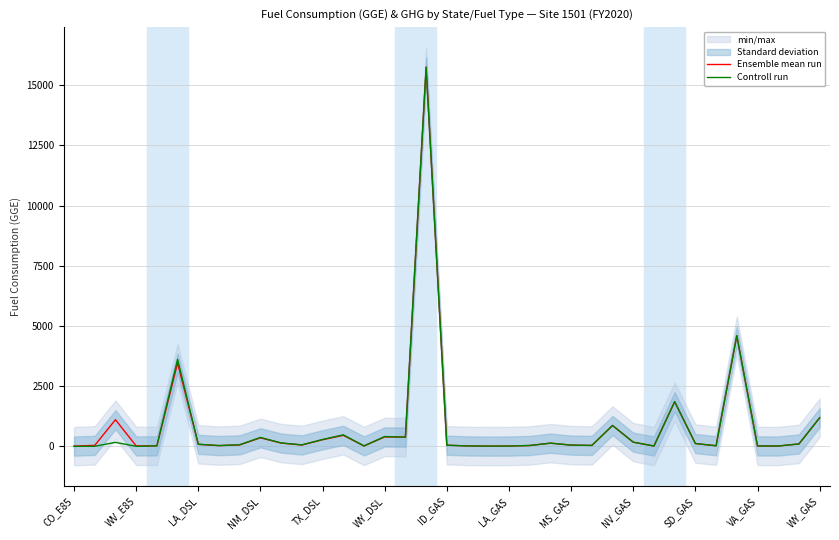

How many interior local valleys does the Ensemble mean run series have?

10